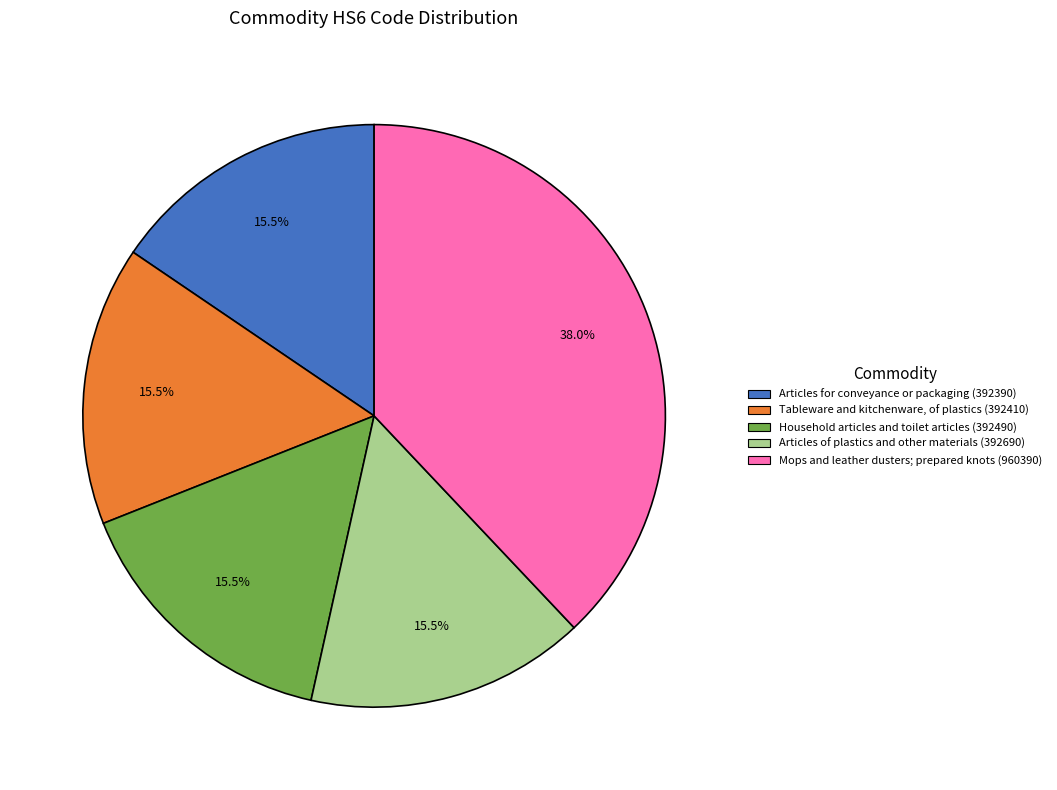

What is the ratio of the value at Articles for conveyance or packaging (392390) to the value at Mops and leather dusters; prepared knots (960390)?

0.4